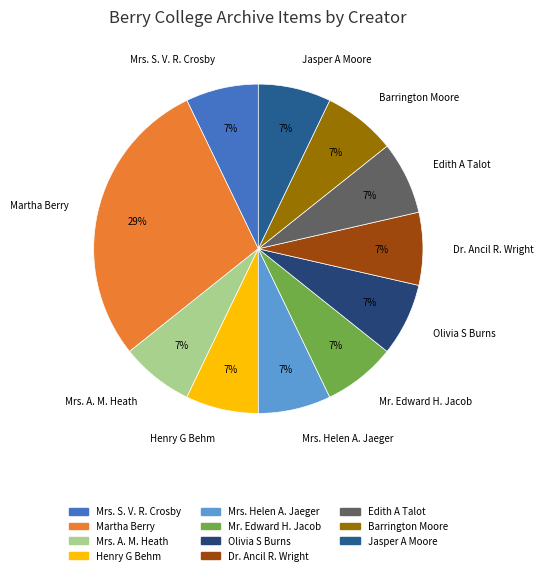

What is the ratio of the value at Mrs. A. M. Heath to the value at Henry G Behm?

1.0